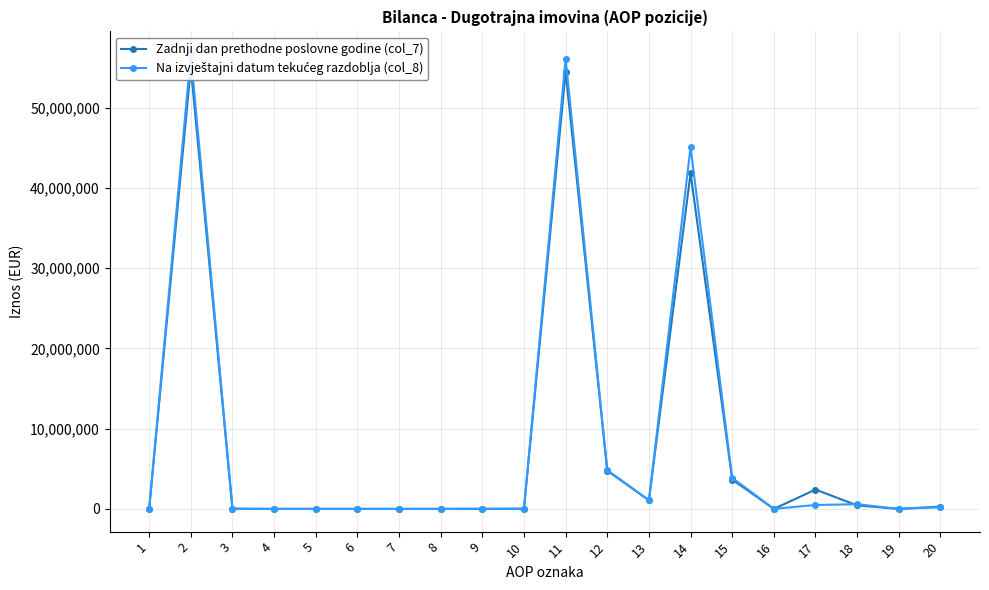

Between 6 and 7, which series saw the biggest shift?

Zadnji dan prethodne poslovne godine (col_7)